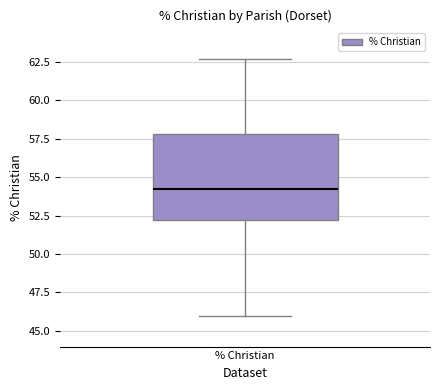

Transcribe this box plot: give where the median line is, the range the box spans, and where the two whiskers end, as read against the y-axis. The values are not printed on the chart, so give them approximately, as read against the axis.

median 54.5, box 52.0 to 58.0, whiskers 46.0 to 62.5